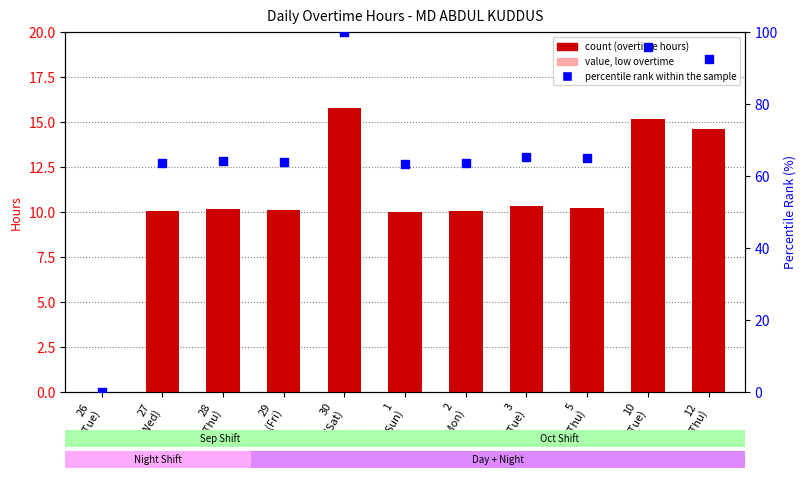

What is the total value across all series at 3
(Tue)?

75.6